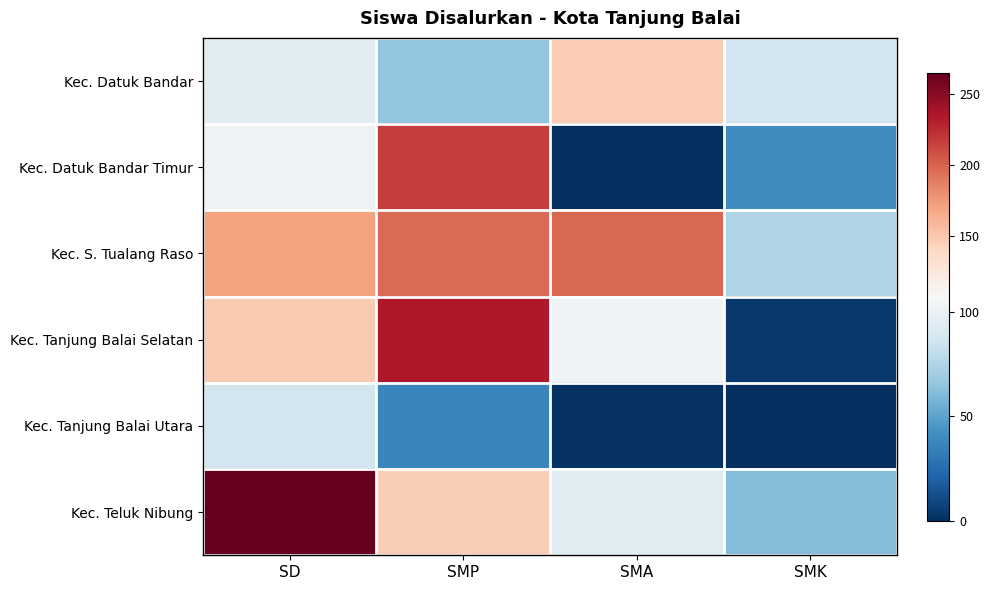

Reading left to right, what are all the values shown in this chart?

Kec. Datuk Bandar: SD=96	SMP=65	SMA=148	SMK=87
Kec. Datuk Bandar Timur: SD=102	SMP=216	SMA=0	SMK=41
Kec. S. Tualang Raso: SD=171	SMP=197	SMA=198	SMK=75
Kec. Tanjung Balai Selatan: SD=149	SMP=233	SMA=104	SMK=4
Kec. Tanjung Balai Utara: SD=88	SMP=37	SMA=1	SMK=0
Kec. Teluk Nibung: SD=265	SMP=146	SMA=94	SMK=61